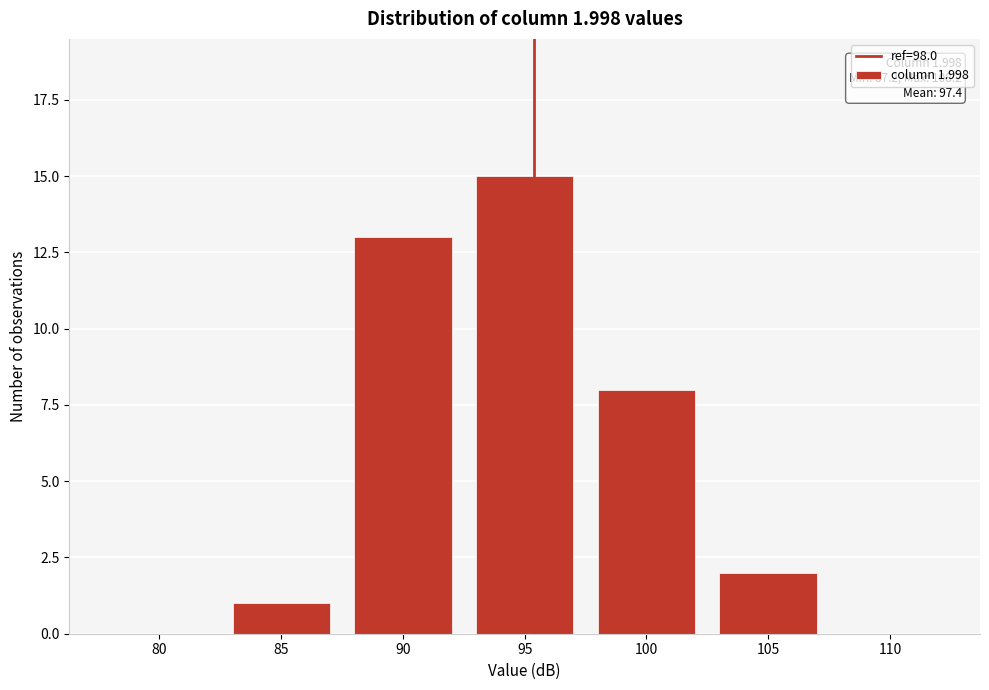

Reading left to right, transcribe all the data shown in this chart.

80=0	85=1	90=13	95=15	100=8	105=2	110=0